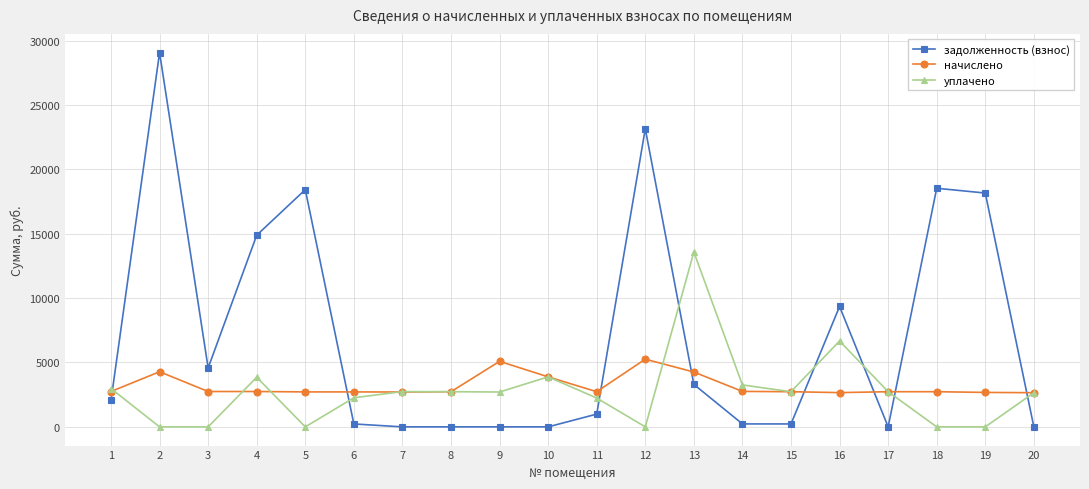

Is it true that уплачено equals 4686.3 at 14?

False